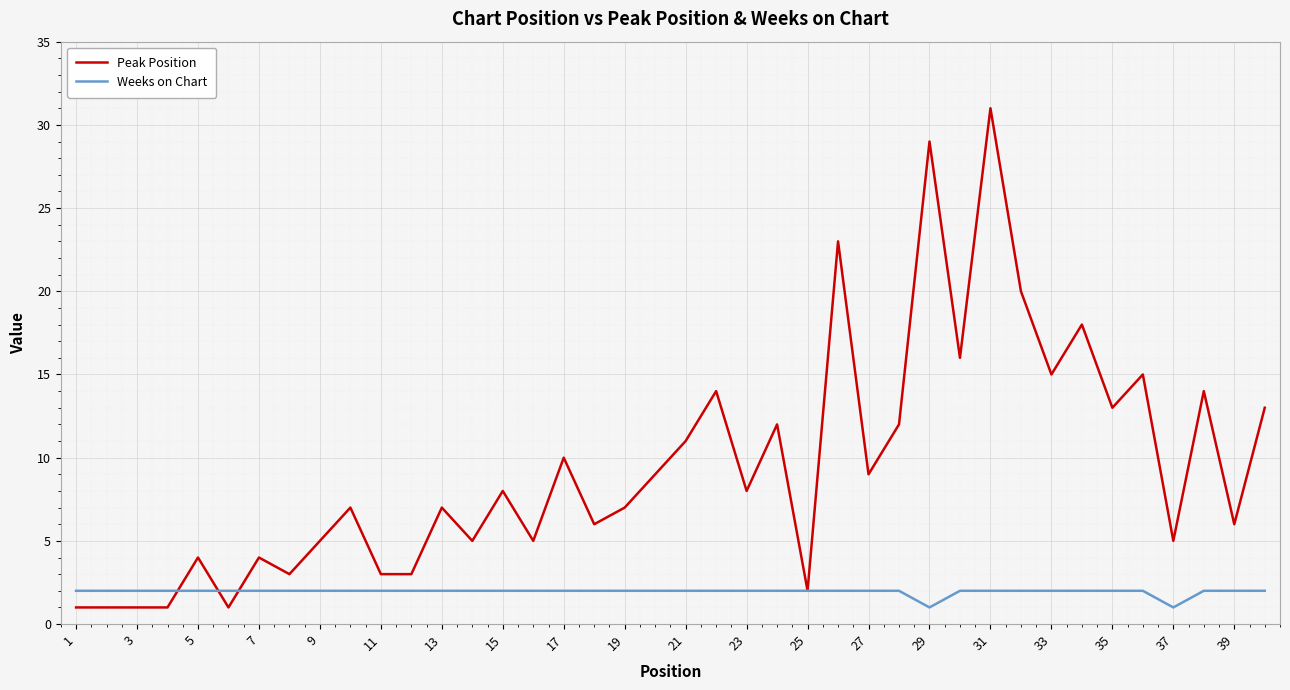

List the series in order of their peak value, highest first.

Peak Position, Weeks on Chart